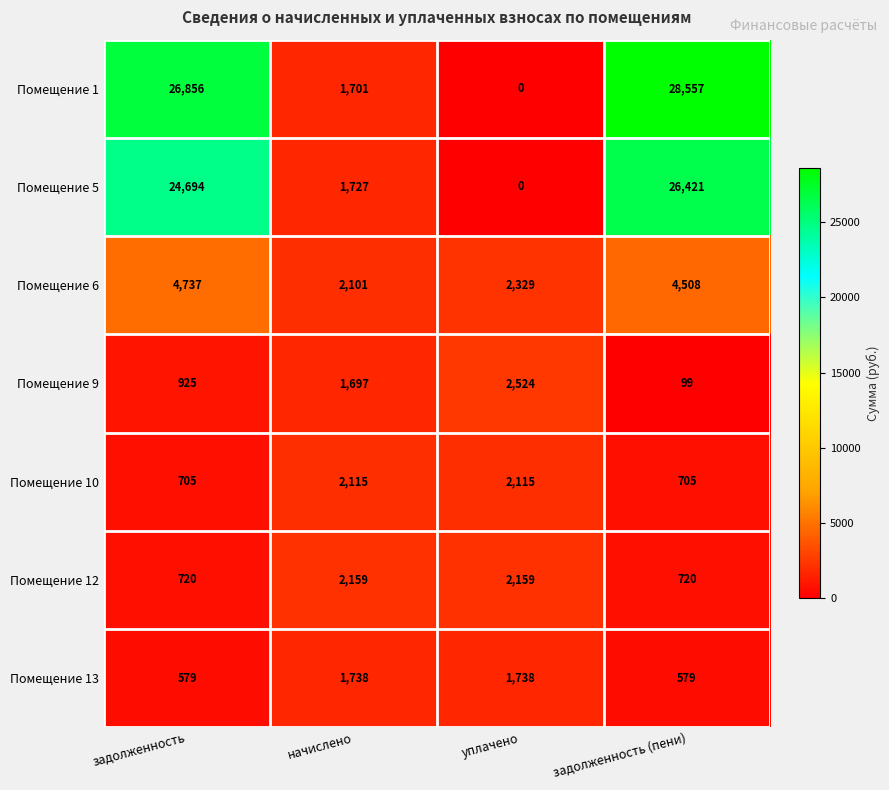

Reading right to left, what are all the values shown in this chart?

Помещение 1: задолженность (пени)=28557	уплачено=0	начислено=1701	задолженность=26856
Помещение 5: задолженность (пени)=26421	уплачено=0	начислено=1727	задолженность=24694
Помещение 6: задолженность (пени)=4508	уплачено=2329	начислено=2101	задолженность=4737
Помещение 9: задолженность (пени)=99	уплачено=2524	начислено=1697	задолженность=925
Помещение 10: задолженность (пени)=705	уплачено=2115	начислено=2115	задолженность=705
Помещение 12: задолженность (пени)=720	уплачено=2159	начислено=2159	задолженность=720
Помещение 13: задолженность (пени)=579	уплачено=1738	начислено=1738	задолженность=579